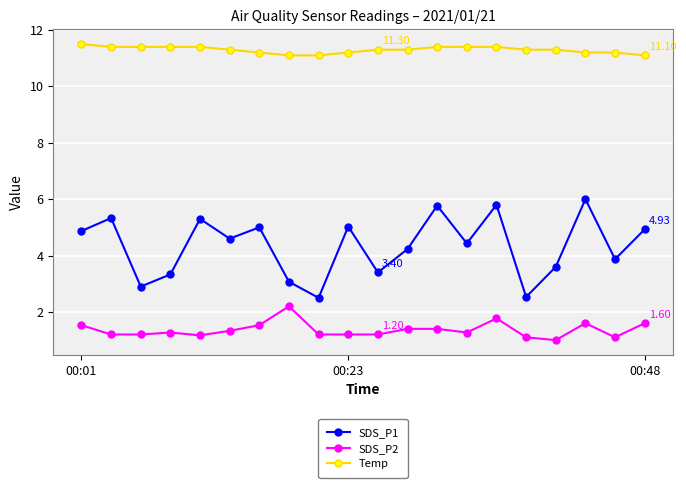

Does the chart display data point markers on the line(s)?

Yes